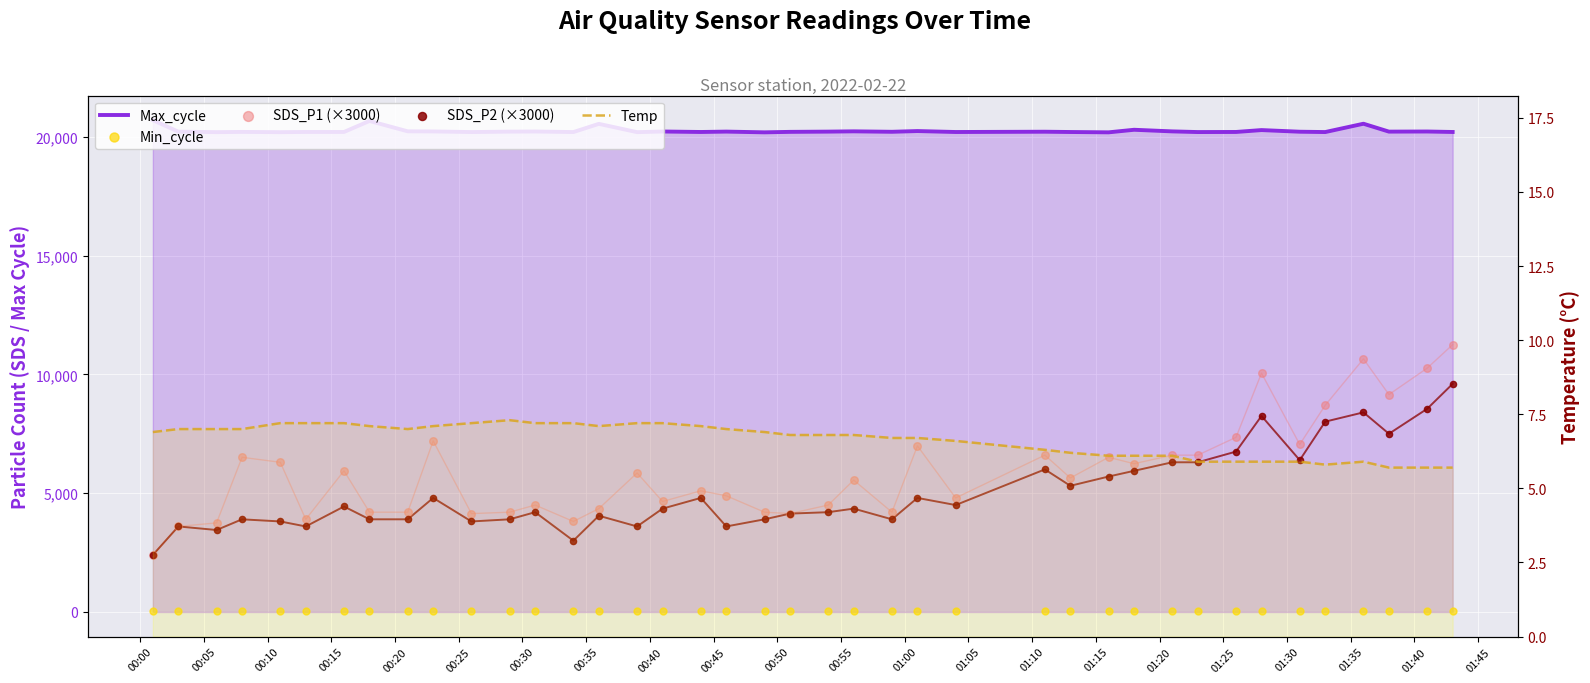

Which series has the widest spread of Y values?

SDS_P1 (×3000)